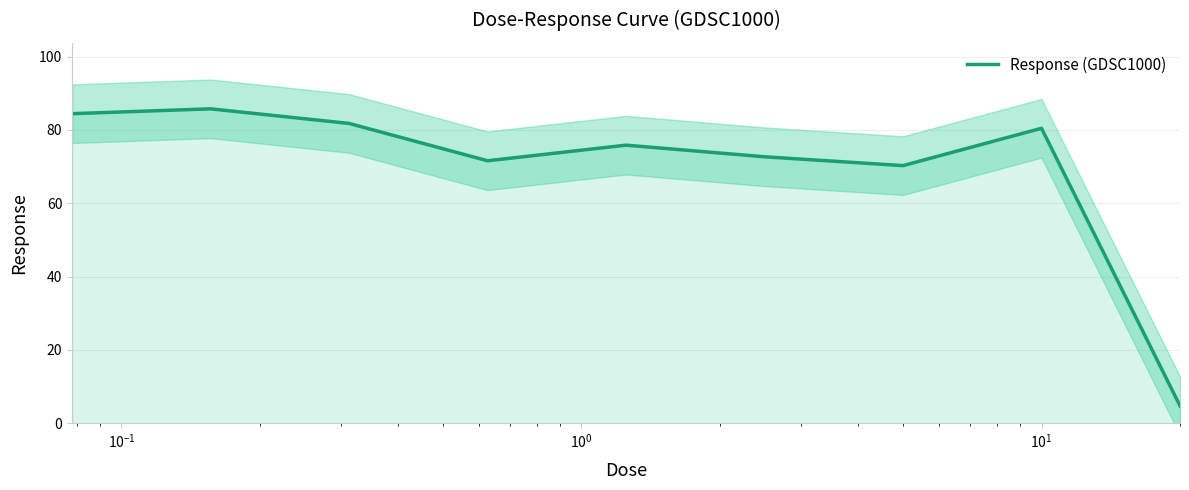

What is the minimum value shown in the chart?

4.8